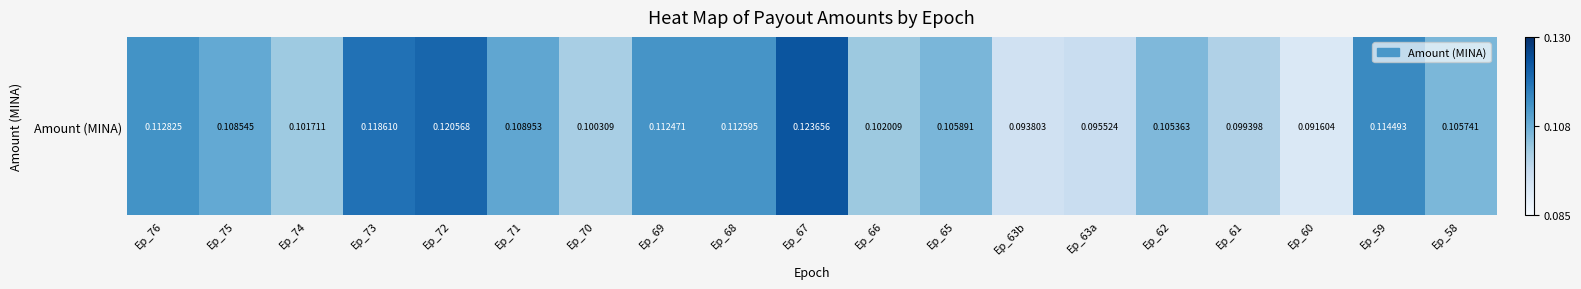

Which has a higher value, Ep_69 or Ep_67?

Ep_67